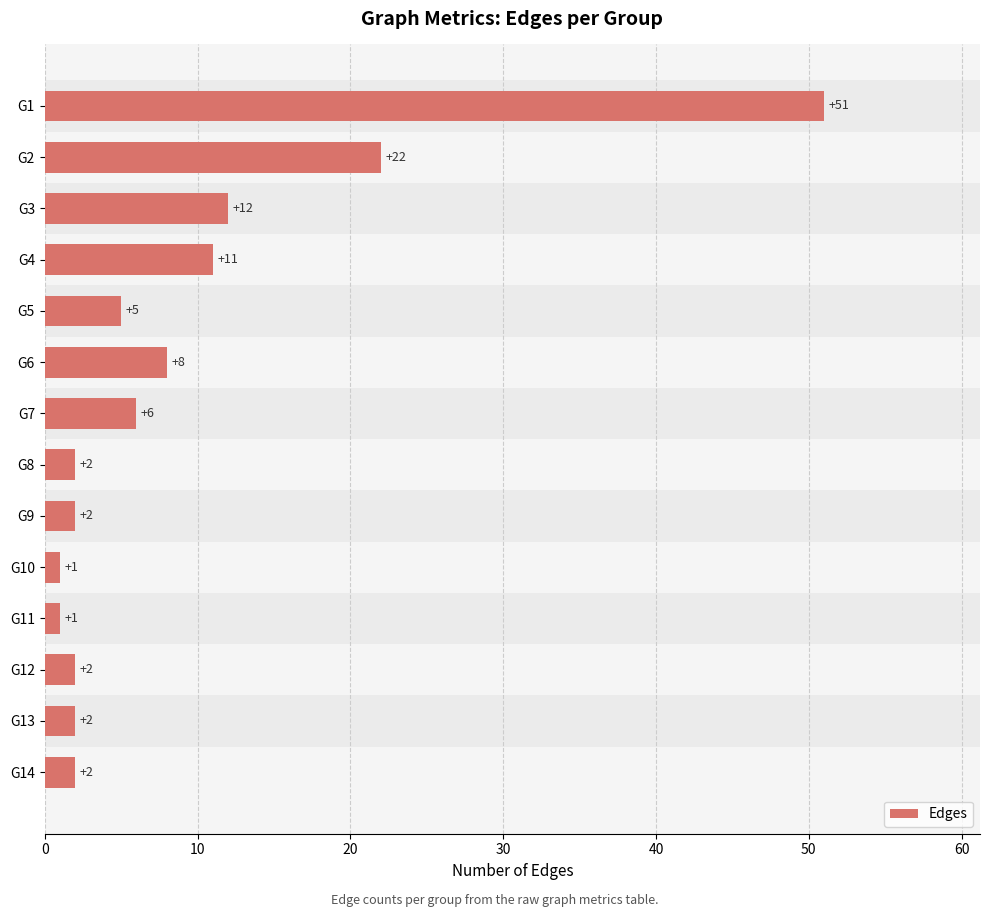

Reading top to bottom, what are all the values shown in this chart?

G1=51	G2=22	G3=12	G4=11	G5=5	G6=8	G7=6	G8=2	G9=2	G10=1	G11=1	G12=2	G13=2	G14=2